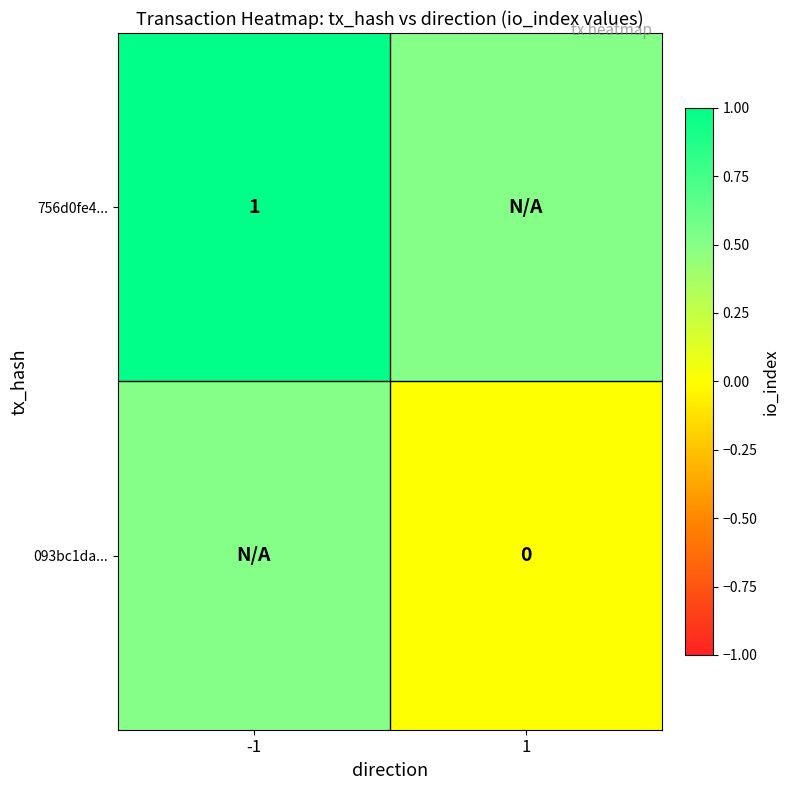

Which label corresponds to the smallest value in the chart?

1